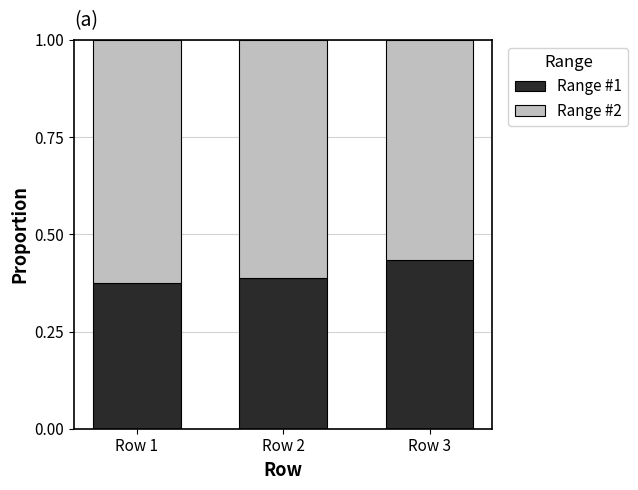

Which category has the highest value in the Range #1 series?

Row 3